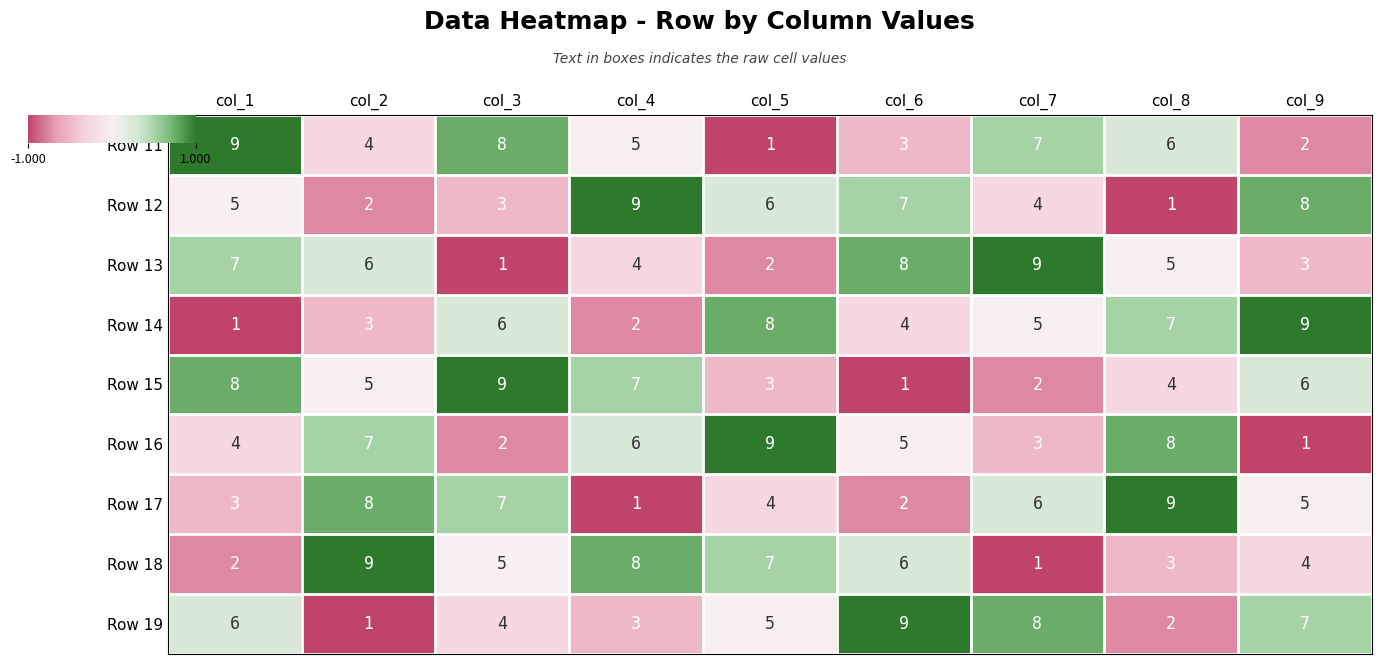

Where is Row 16 nearest to the value 5?

col_6